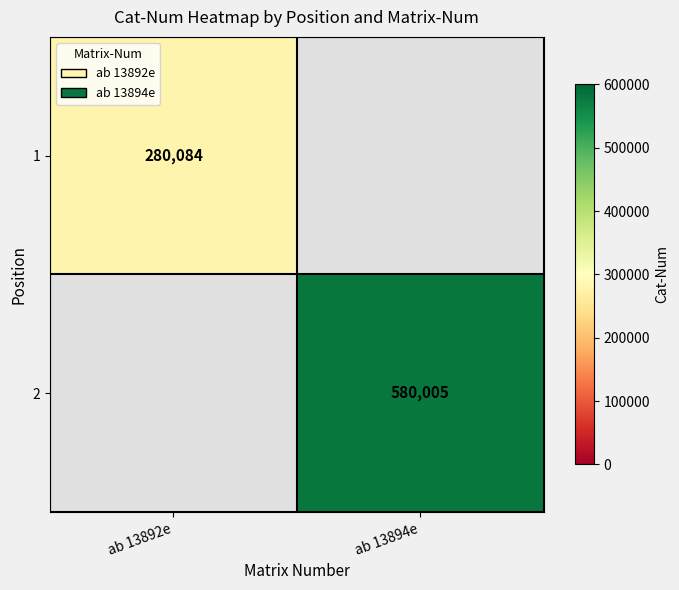

What is the greatest value displayed?

580005.0